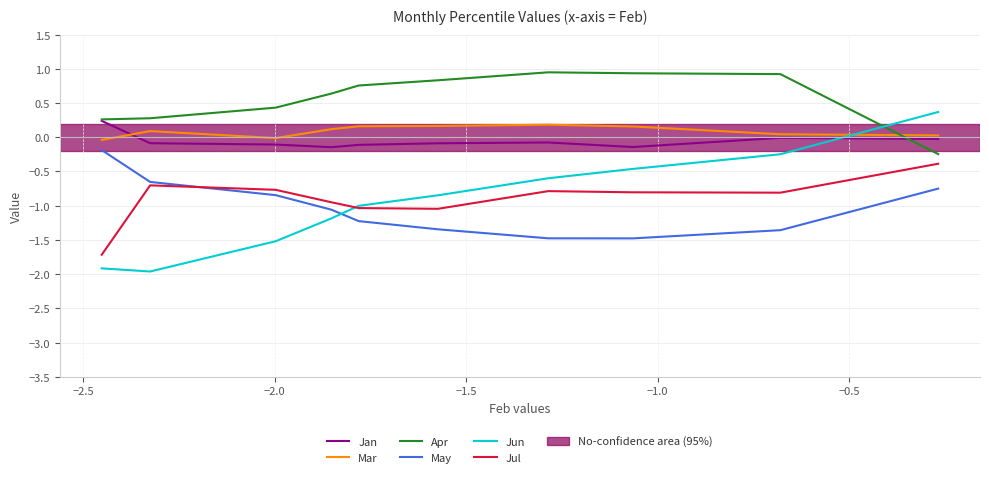

How many lines are shown in the chart?

6